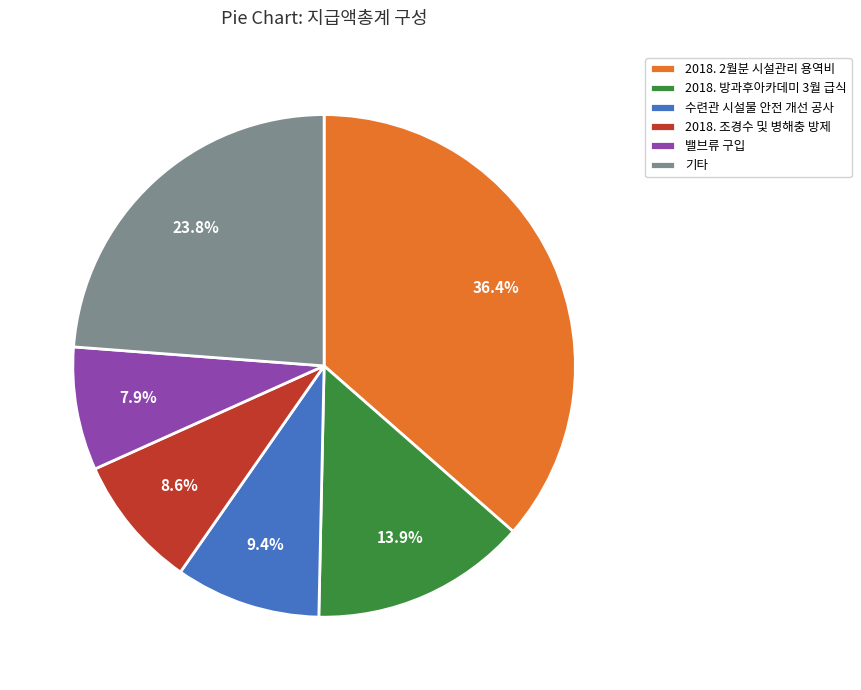

Combined, what portion of the pie is 2018. 2월분 시설관리 용역비 and 2018. 방과후아카데미 3월 급식?

50.3%